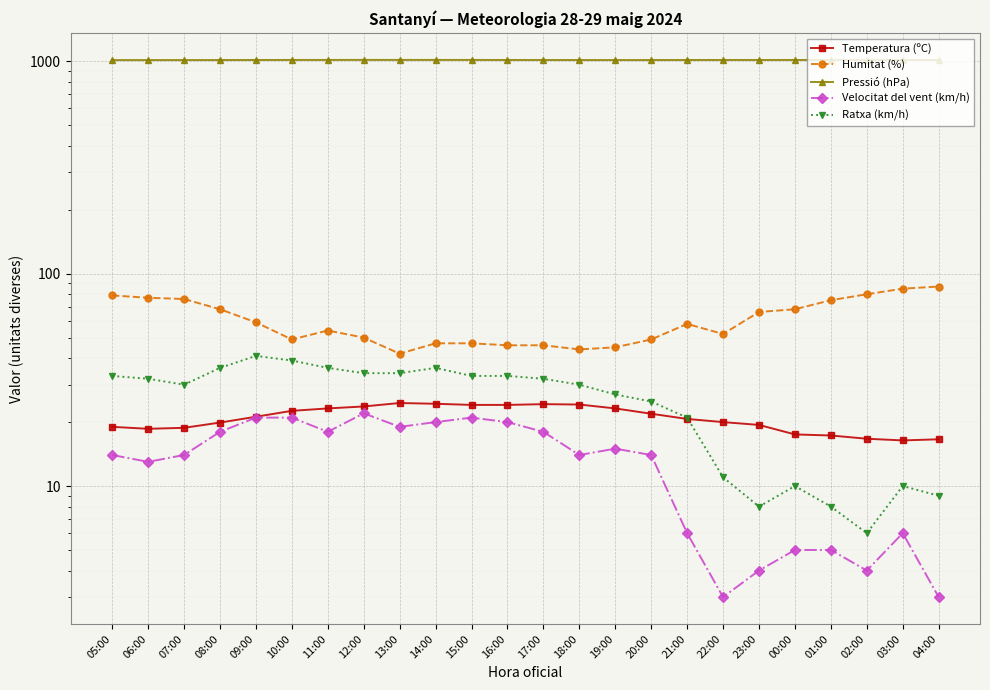

True or false: Humitat (%) has more than 0 interior local peaks.

True